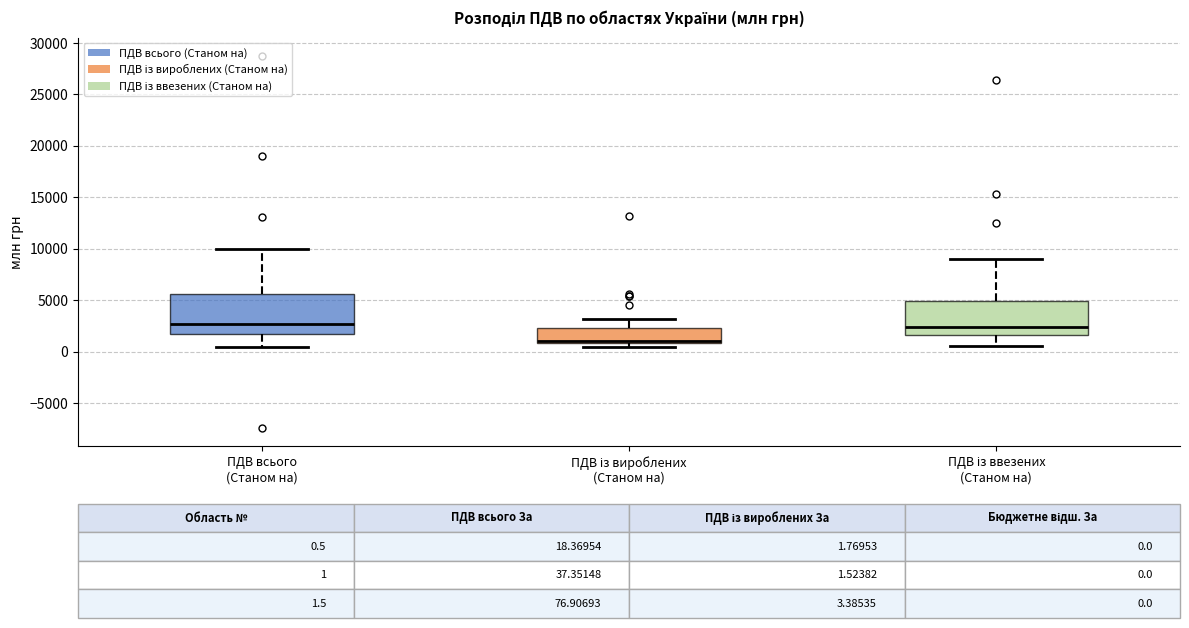

Which box has the lowest median line?

ПДВ із вироблених (Станом на)